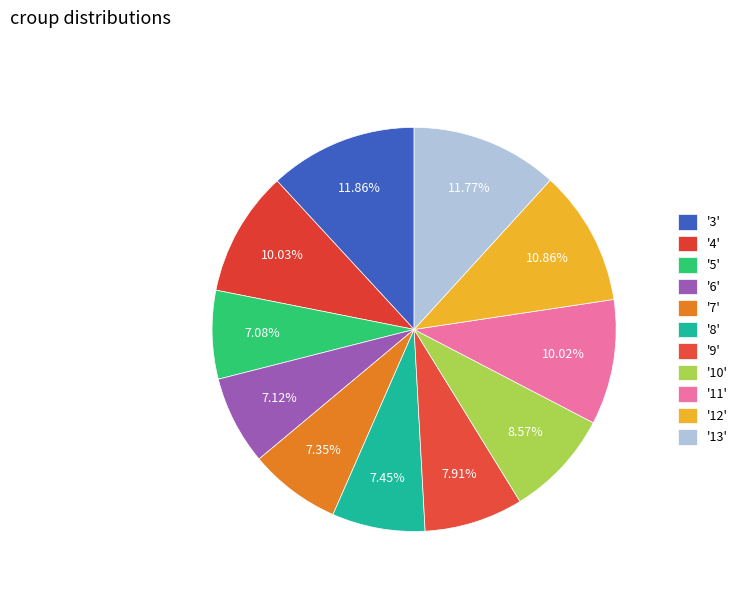

How many segments does this pie chart have?

11